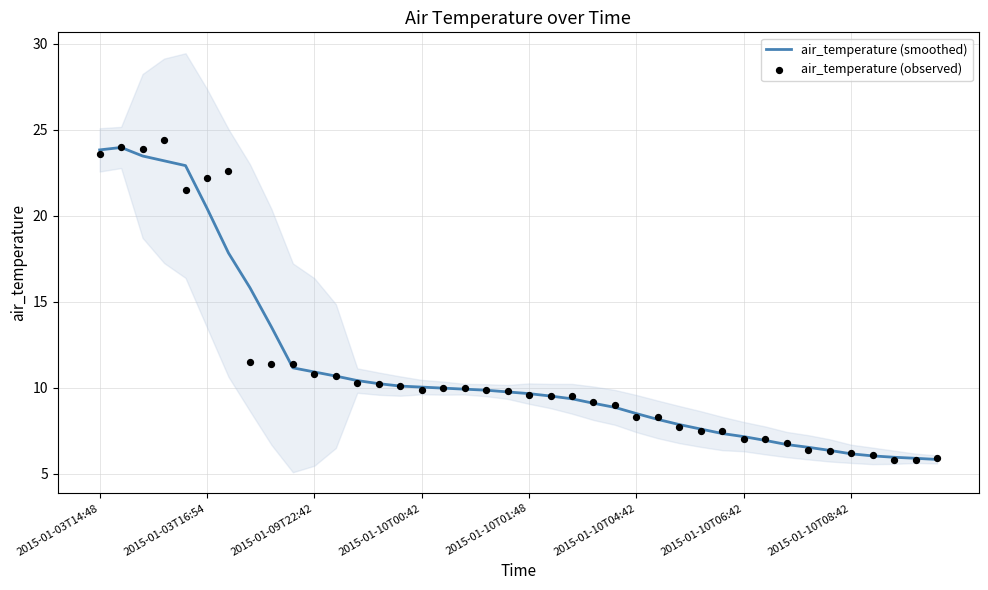

Which series has the largest Y range (max minus min)?

air_temperature (observed)